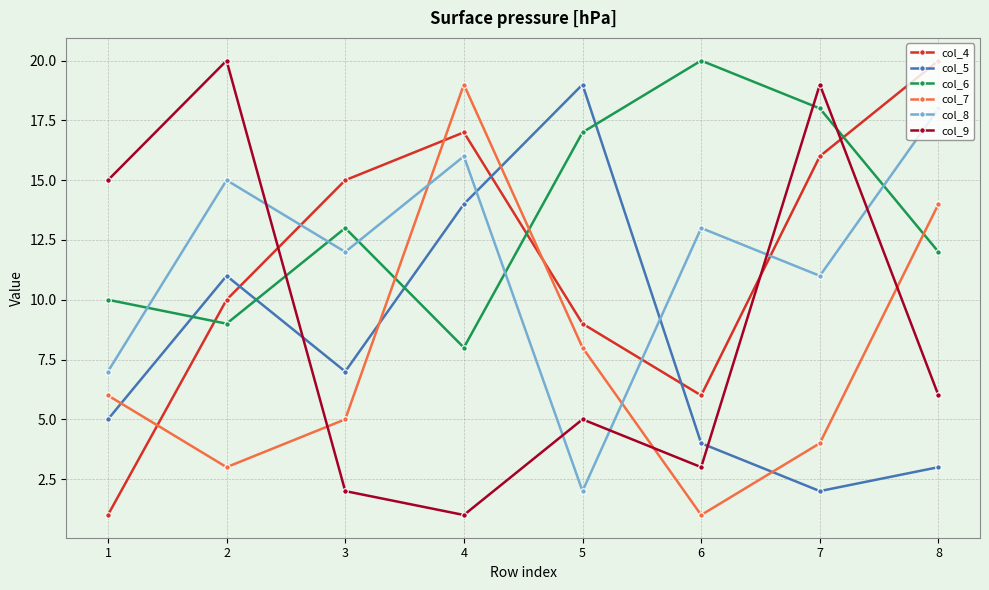

Reading left to right, transcribe all the data shown in this chart.

col_4: 1=1	2=10	3=15	4=17	5=9	6=6	7=16	8=20
col_5: 1=5	2=11	3=7	4=14	5=19	6=4	7=2	8=3
col_6: 1=10	2=9	3=13	4=8	5=17	6=20	7=18	8=12
col_7: 1=6	2=3	3=5	4=19	5=8	6=1	7=4	8=14
col_8: 1=7	2=15	3=12	4=16	5=2	6=13	7=11	8=18
col_9: 1=15	2=20	3=2	4=1	5=5	6=3	7=19	8=6